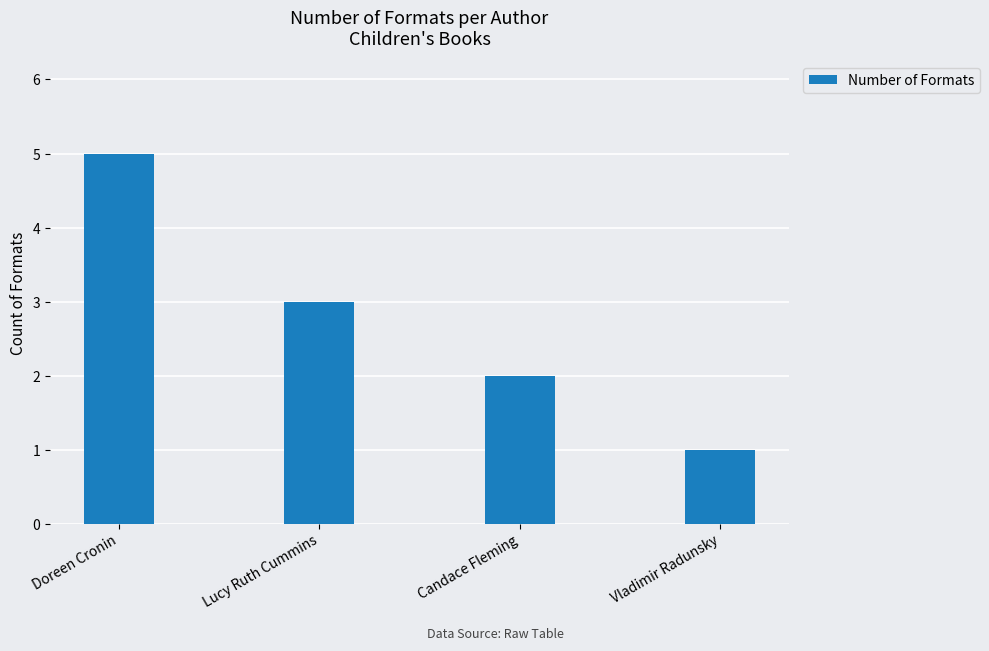

What value does the data have at Doreen Cronin?

5